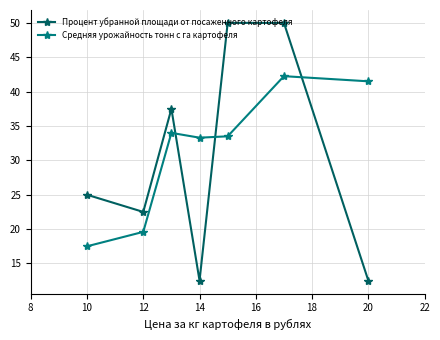

What is the average value of the Процент убранной площади от посаженного картофеля series?

30.0